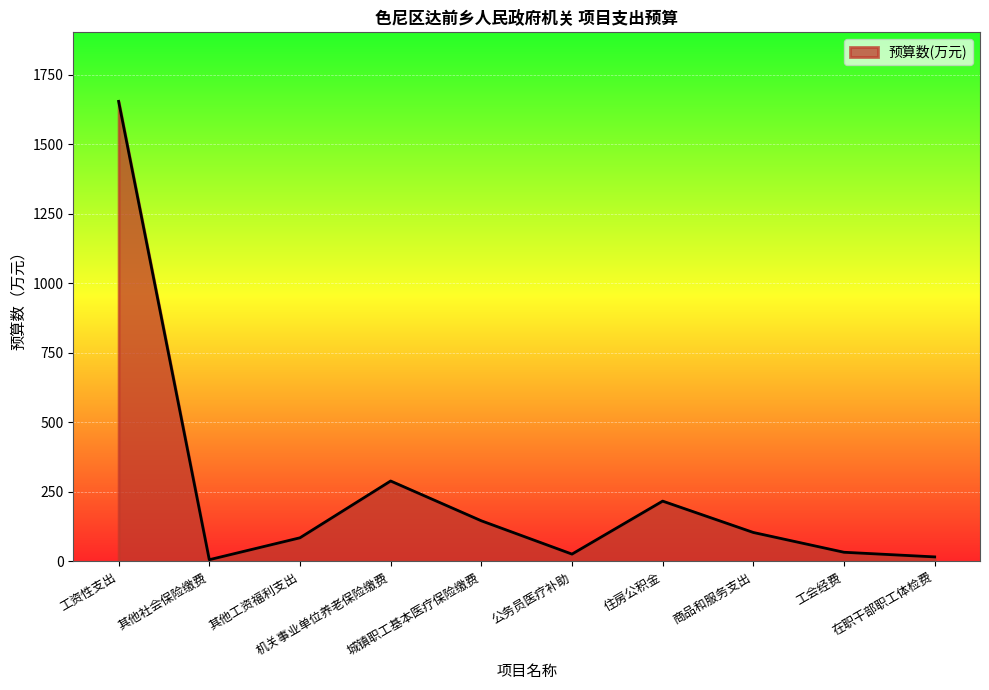

How many lines are shown in the chart?

1